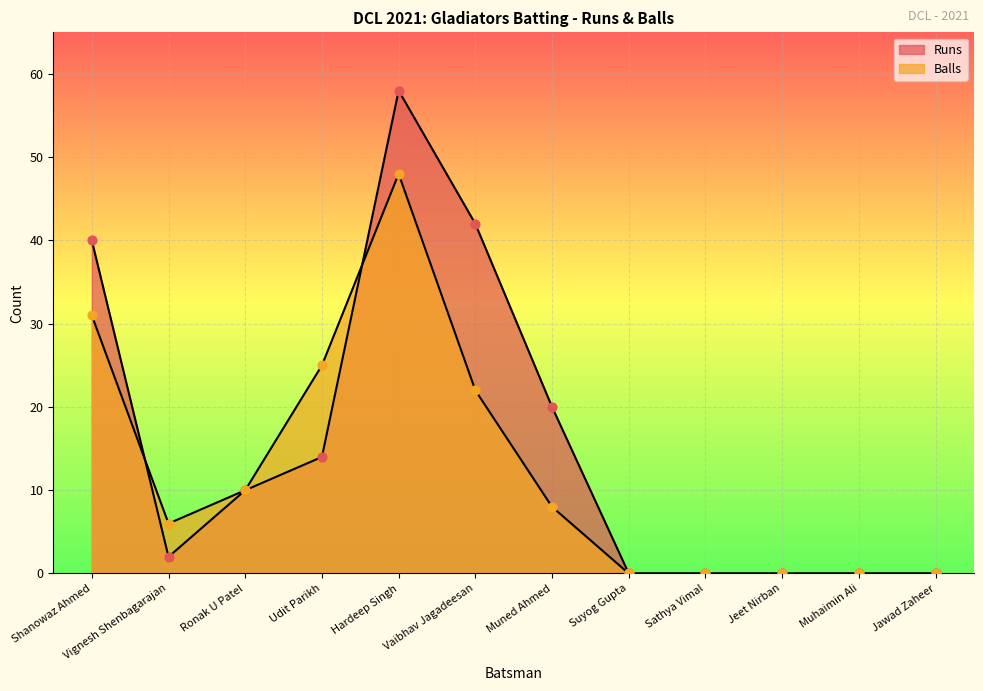

At which category is the sum across all series the highest?

Hardeep Singh